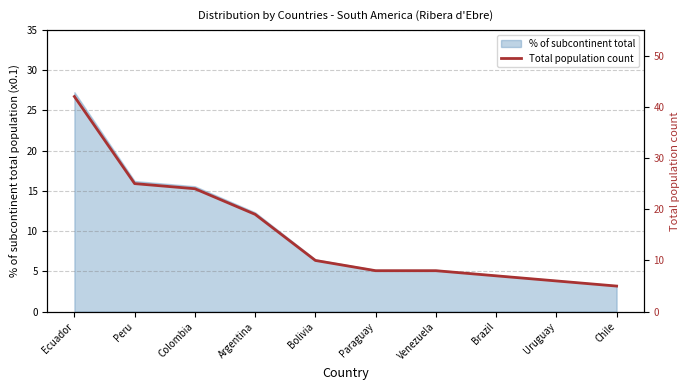

What is the maximum value shown in the chart?

42